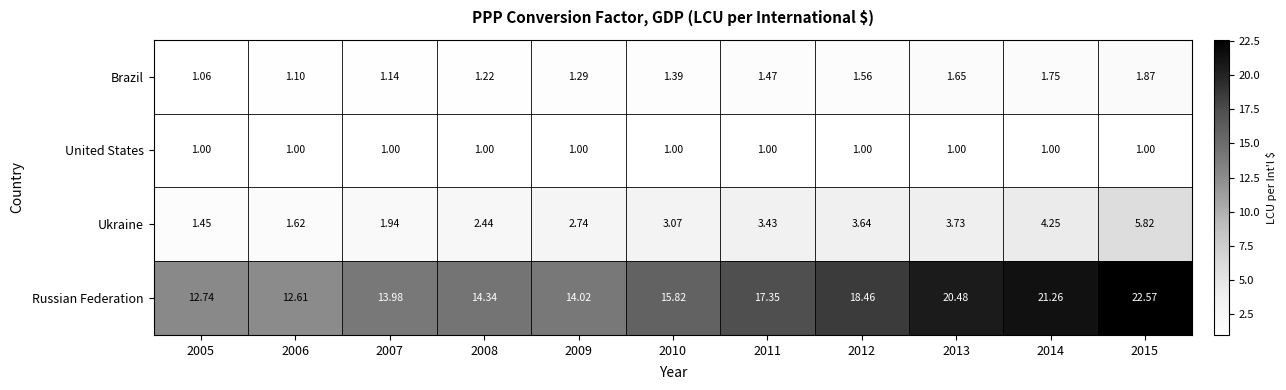

What is the total value across all series at 2014?

28.3